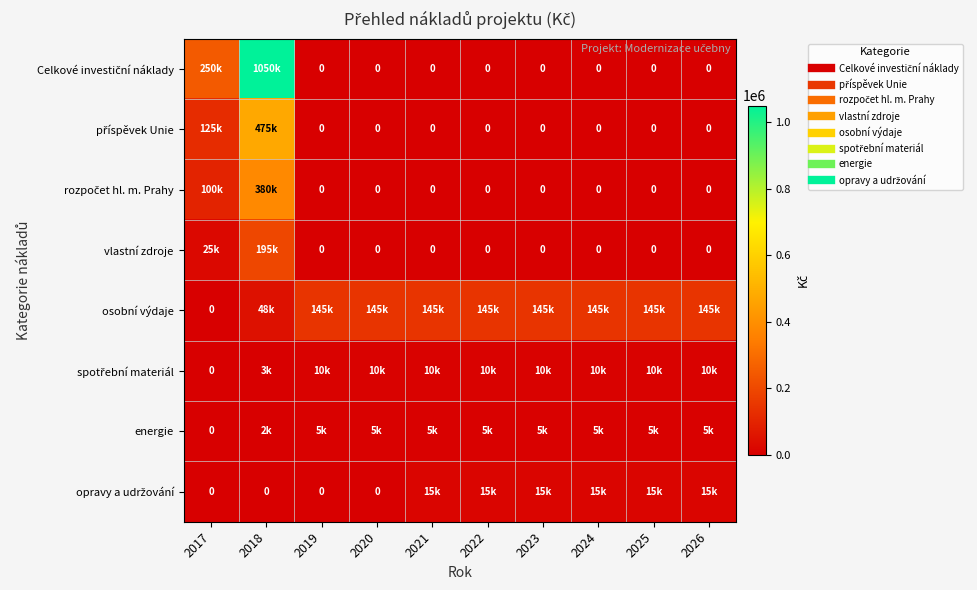

At which category does the chart reach its peak across all series?

2018